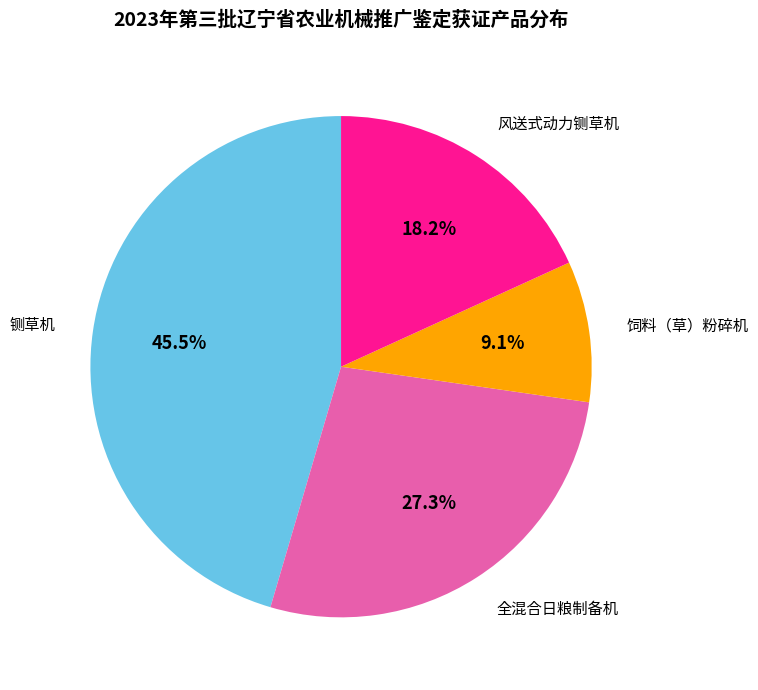

Which has a higher value, 铡草机 or 风送式动力铡草机?

铡草机